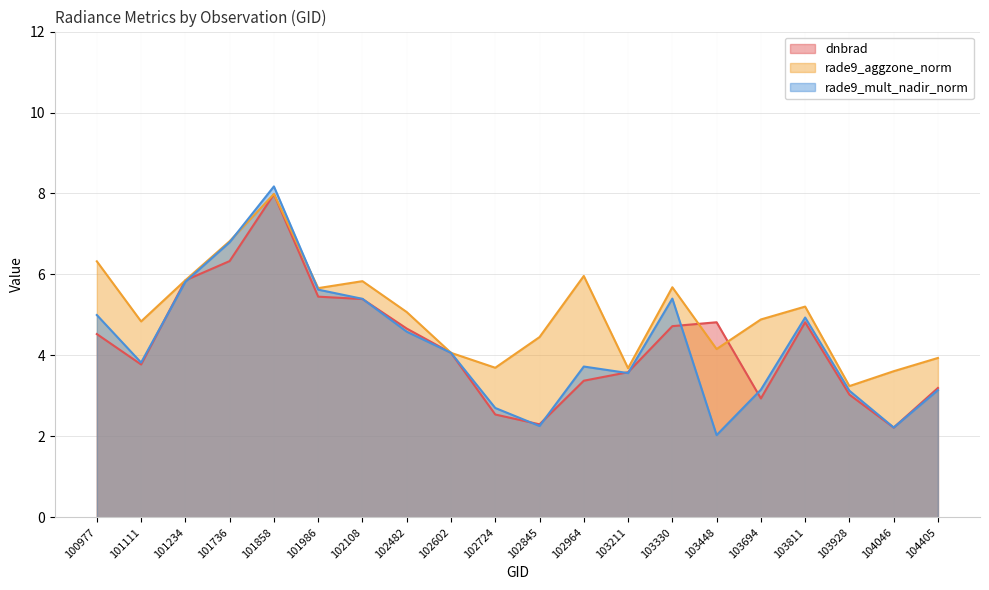

Which category has the highest value in the rade9_mult_nadir_norm series?

101858